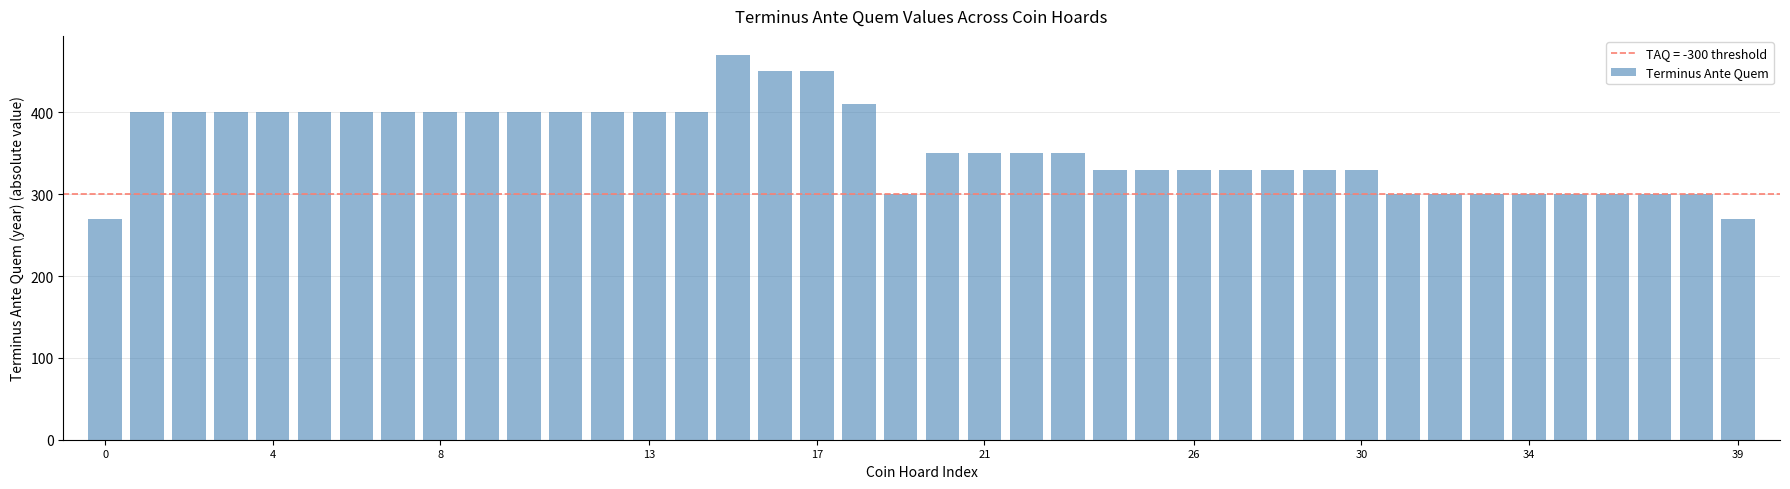

What is the difference between the second highest and minimum values?

180